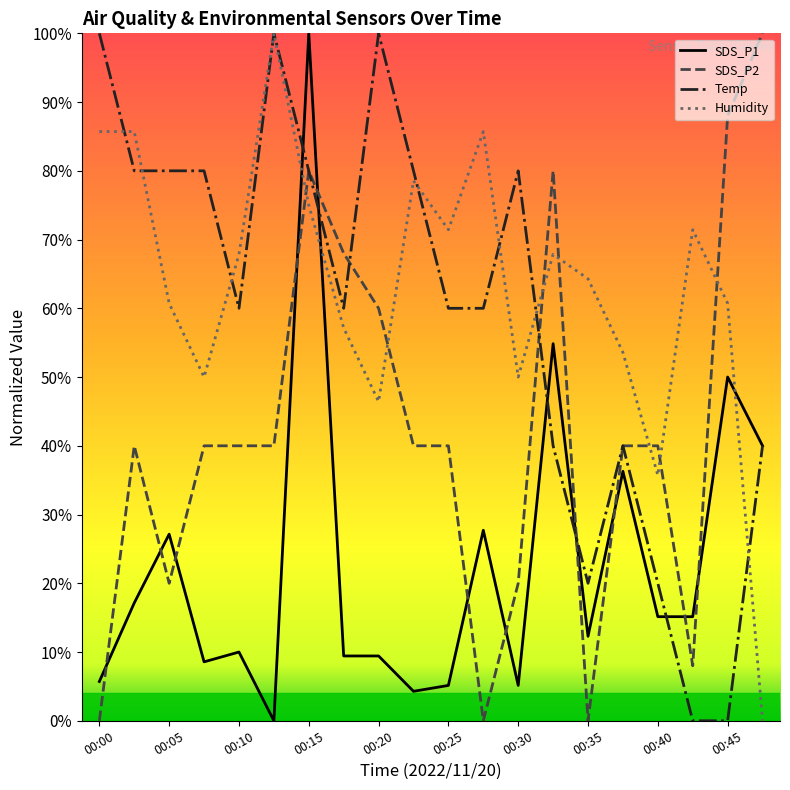

What are all the series names shown in the legend?

SDS_P1, SDS_P2, Temp, Humidity